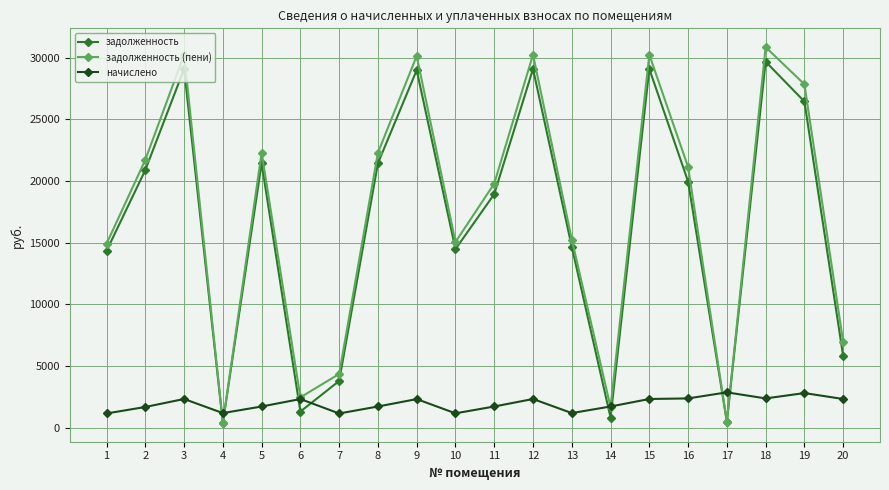

What is the sum of all начислено values?

38478.2